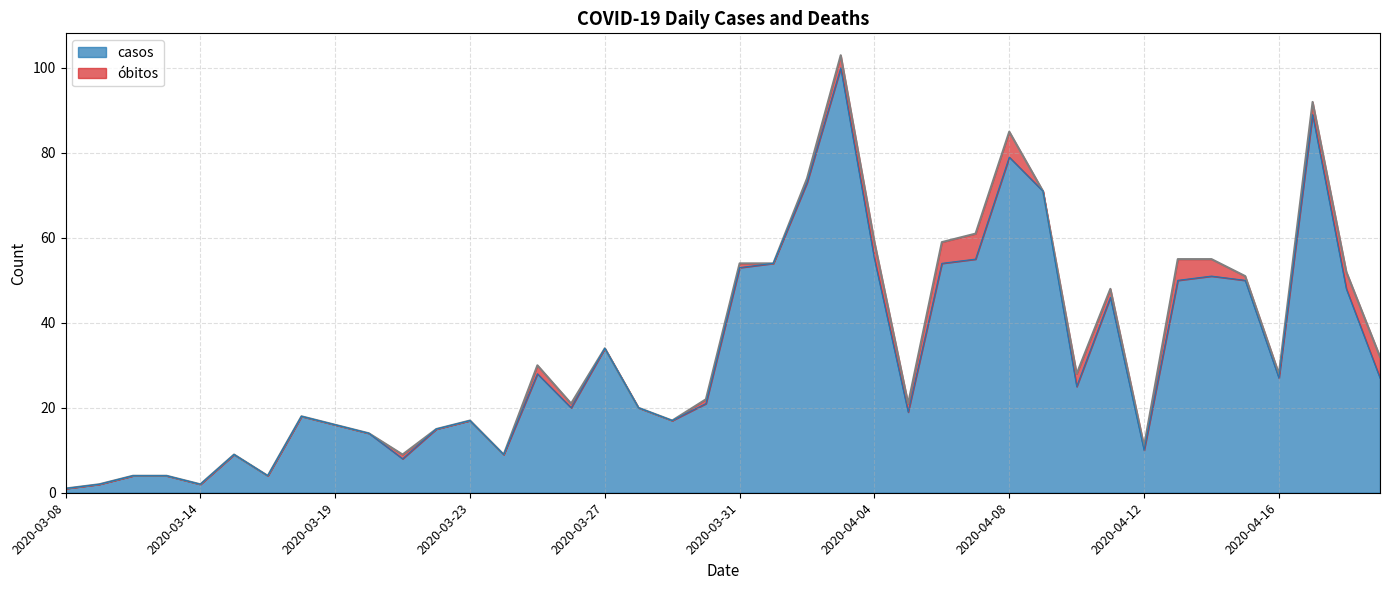

Where does the data first go above 25?

2020-03-25